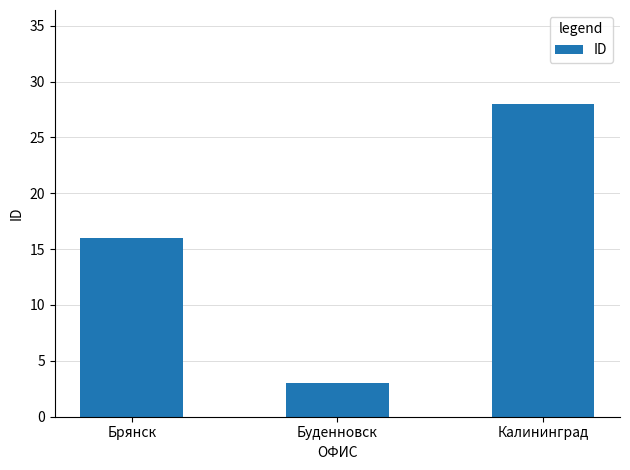

How many values are between 3 and 28?

3